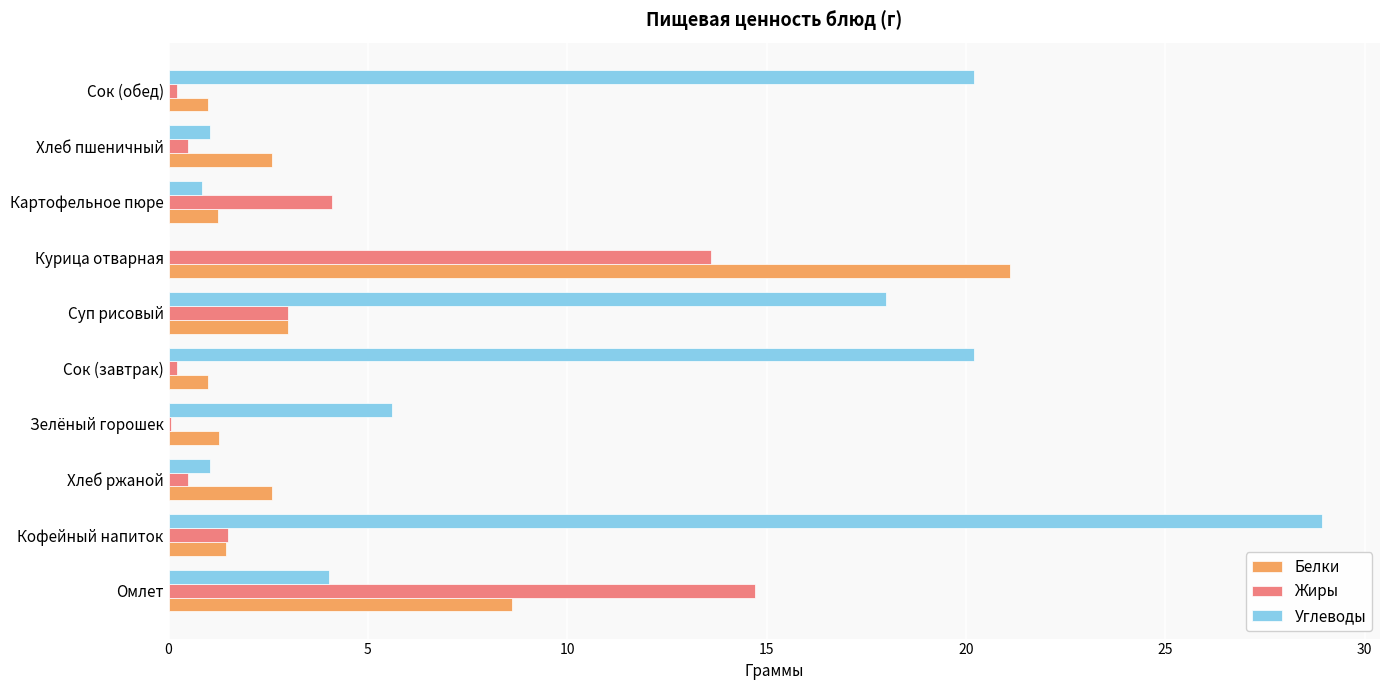

What is the greatest value displayed?

28.9